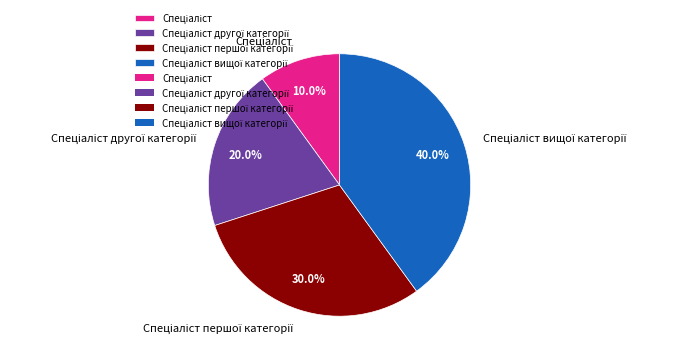

Does any single category account for the majority?

No